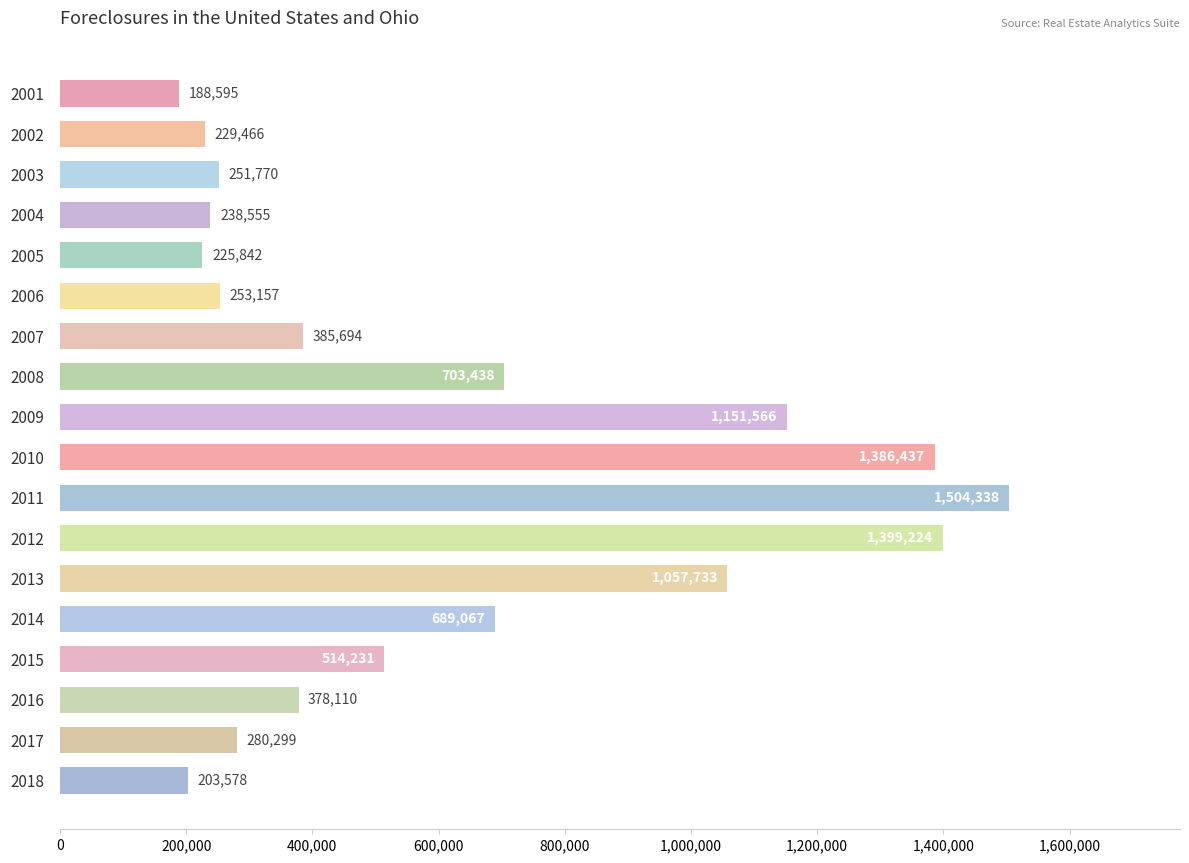

Between 2010 and 2001, which is larger?

2010